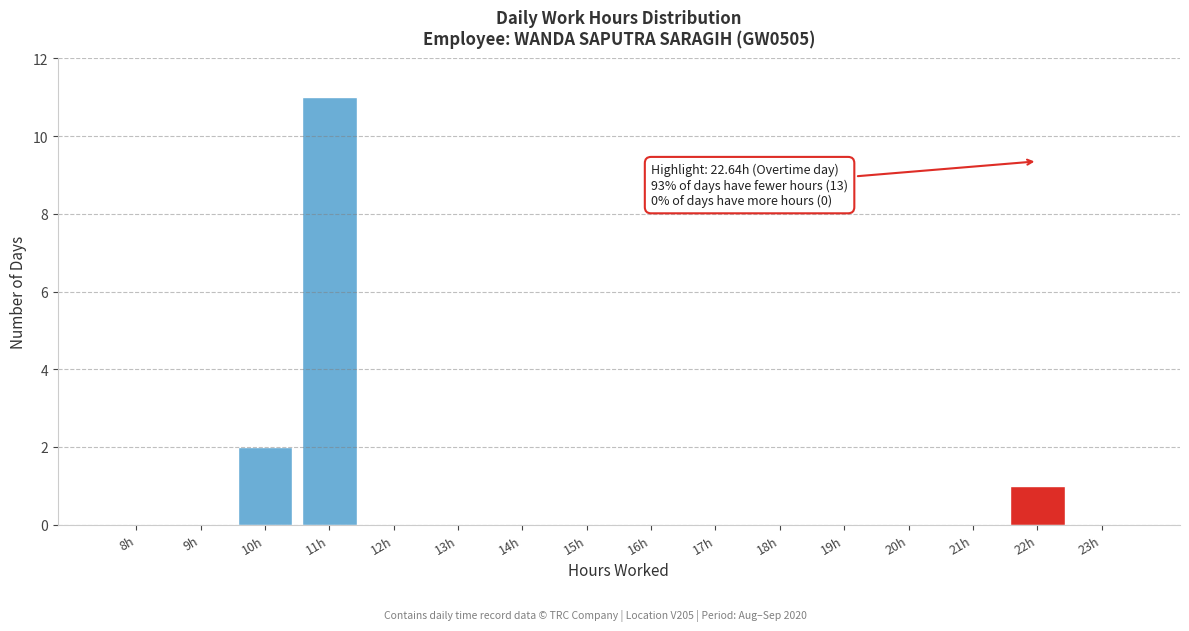

Reading left to right, transcribe all the data shown in this chart.

8h=0	9h=0	10h=2	11h=11	12h=0	13h=0	14h=0	15h=0	16h=0	17h=0	18h=0	19h=0	20h=0	21h=0	22h=1	23h=0